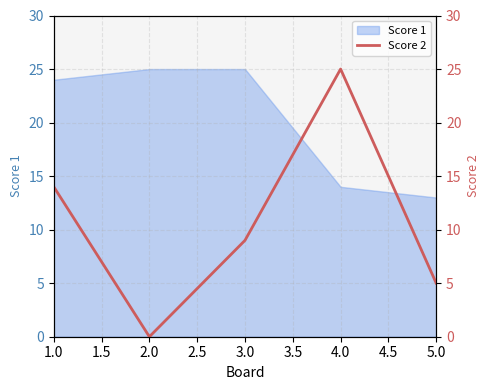

Which has a higher value, 5.0 or 3.0?

3.0